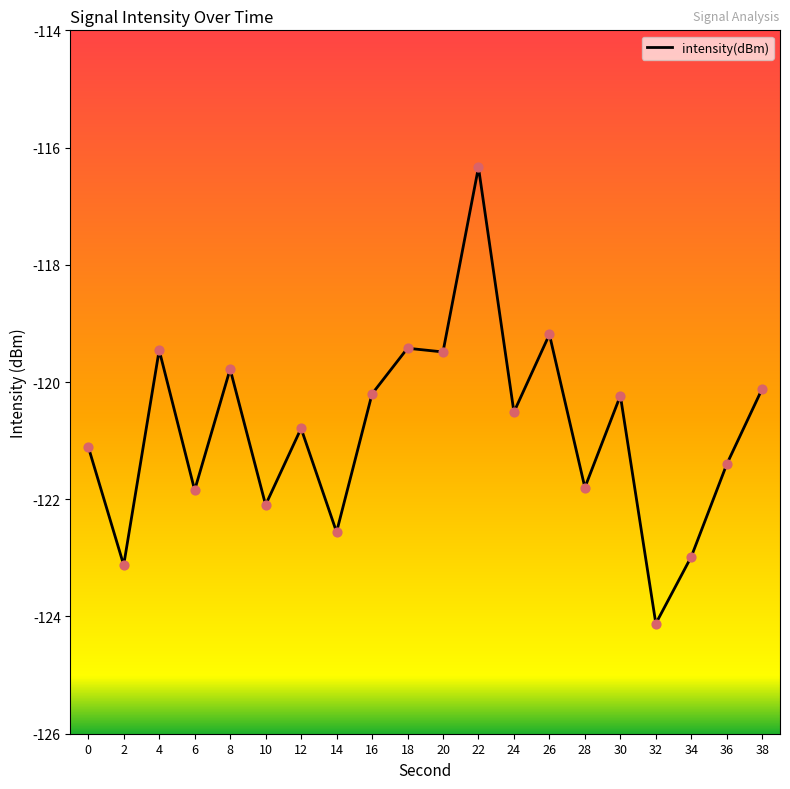

Between 4 and 38, which is larger?

4